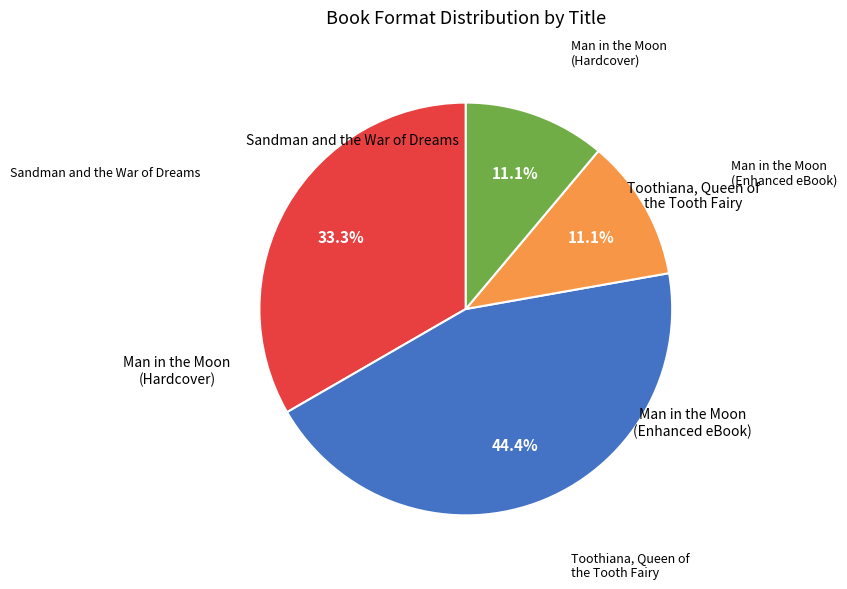

How many slices are in this pie chart?

4